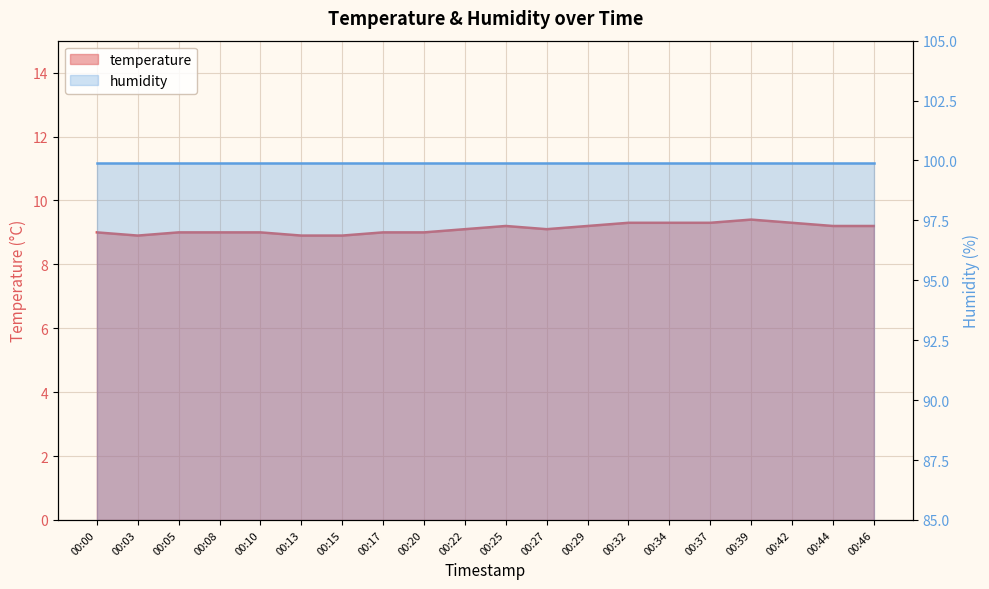

What is the maximum value shown in the chart?

9.4